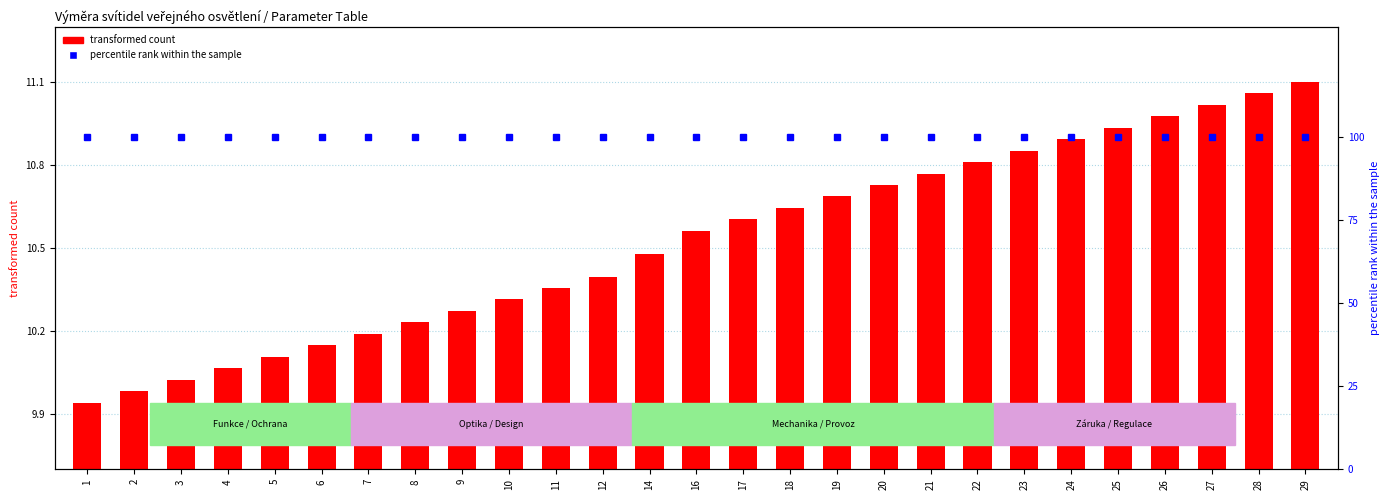

Reading right to left, what are all the values shown in this chart?

transformed count: 29=11.1	28=11.1	27=11.0	26=11.0	25=10.9	24=10.9	23=10.9	22=10.8	21=10.8	20=10.7	19=10.7	18=10.6	17=10.6	16=10.6	14=10.5	12=10.4	11=10.4	10=10.3	9=10.3	8=10.2	7=10.2	6=10.1	5=10.1	4=10.1	3=10.0	2=10.0	1=9.9
percentile rank within the sample: 29=100.0	28=100.0	27=100.0	26=100.0	25=100.0	24=100.0	23=100.0	22=100.0	21=100.0	20=100.0	19=100.0	18=100.0	17=100.0	16=100.0	14=100.0	12=100.0	11=100.0	10=100.0	9=100.0	8=100.0	7=100.0	6=100.0	5=100.0	4=100.0	3=100.0	2=100.0	1=100.0